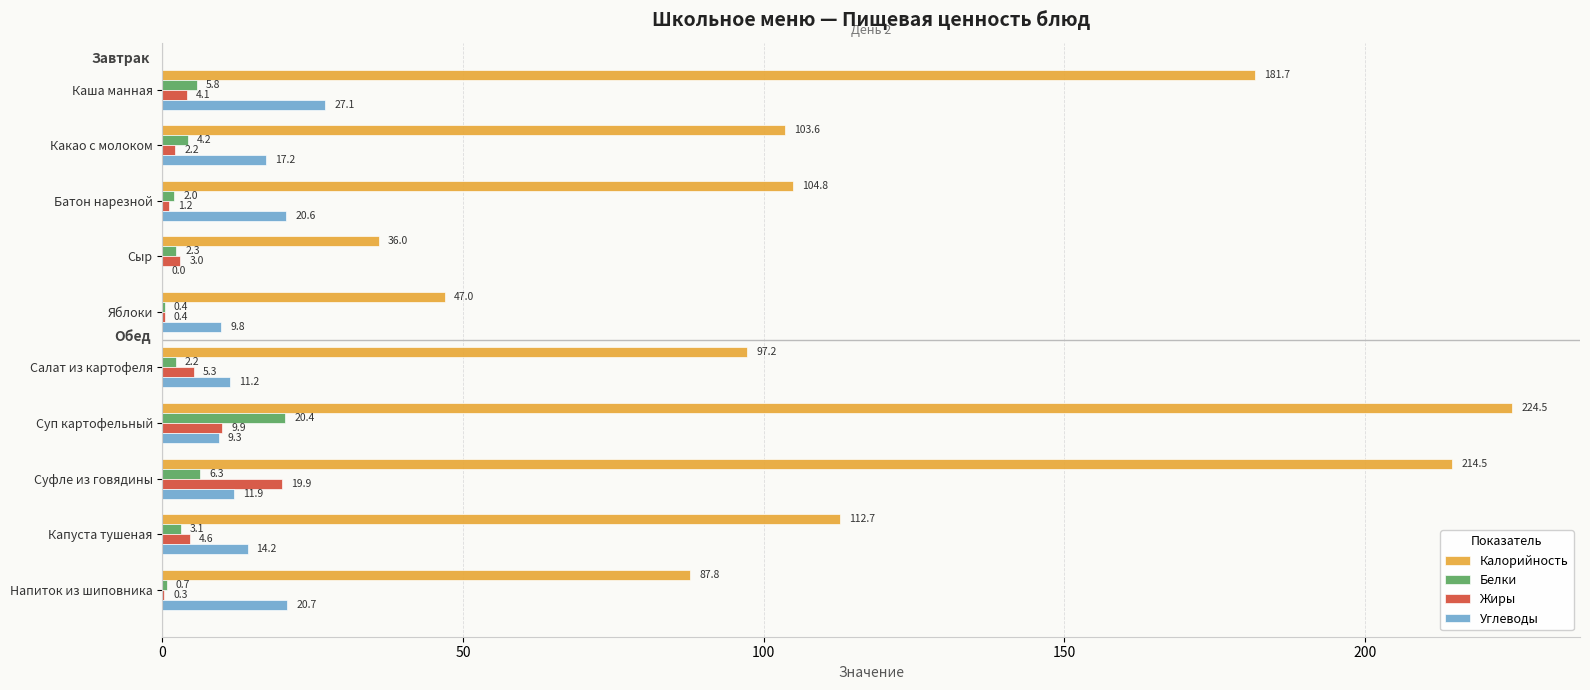

What value does the Калорийность series have at Суп картофельный?

224.5